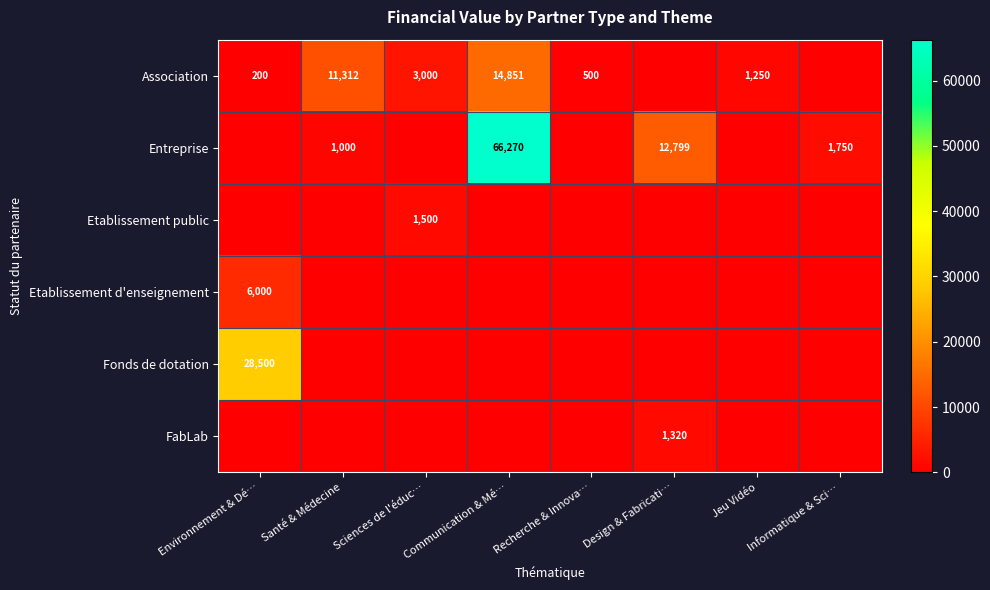

Between Jeu Vidéo and Informatique & Sci…, which is larger?

Jeu Vidéo